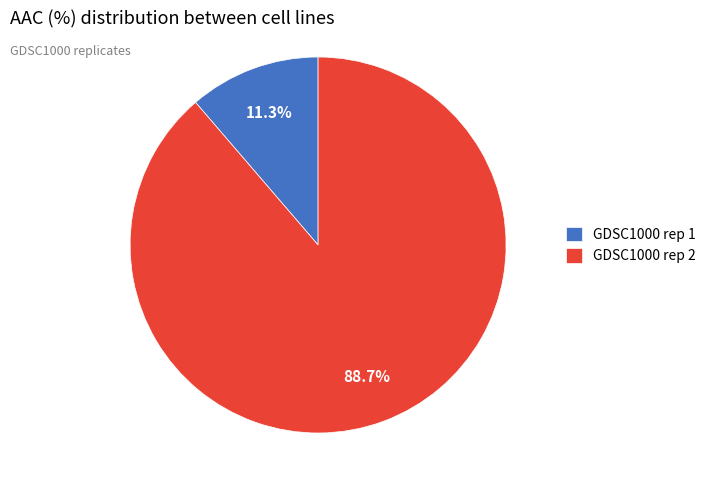

Which has a higher value, GDSC1000 rep 1 or GDSC1000 rep 2?

GDSC1000 rep 2